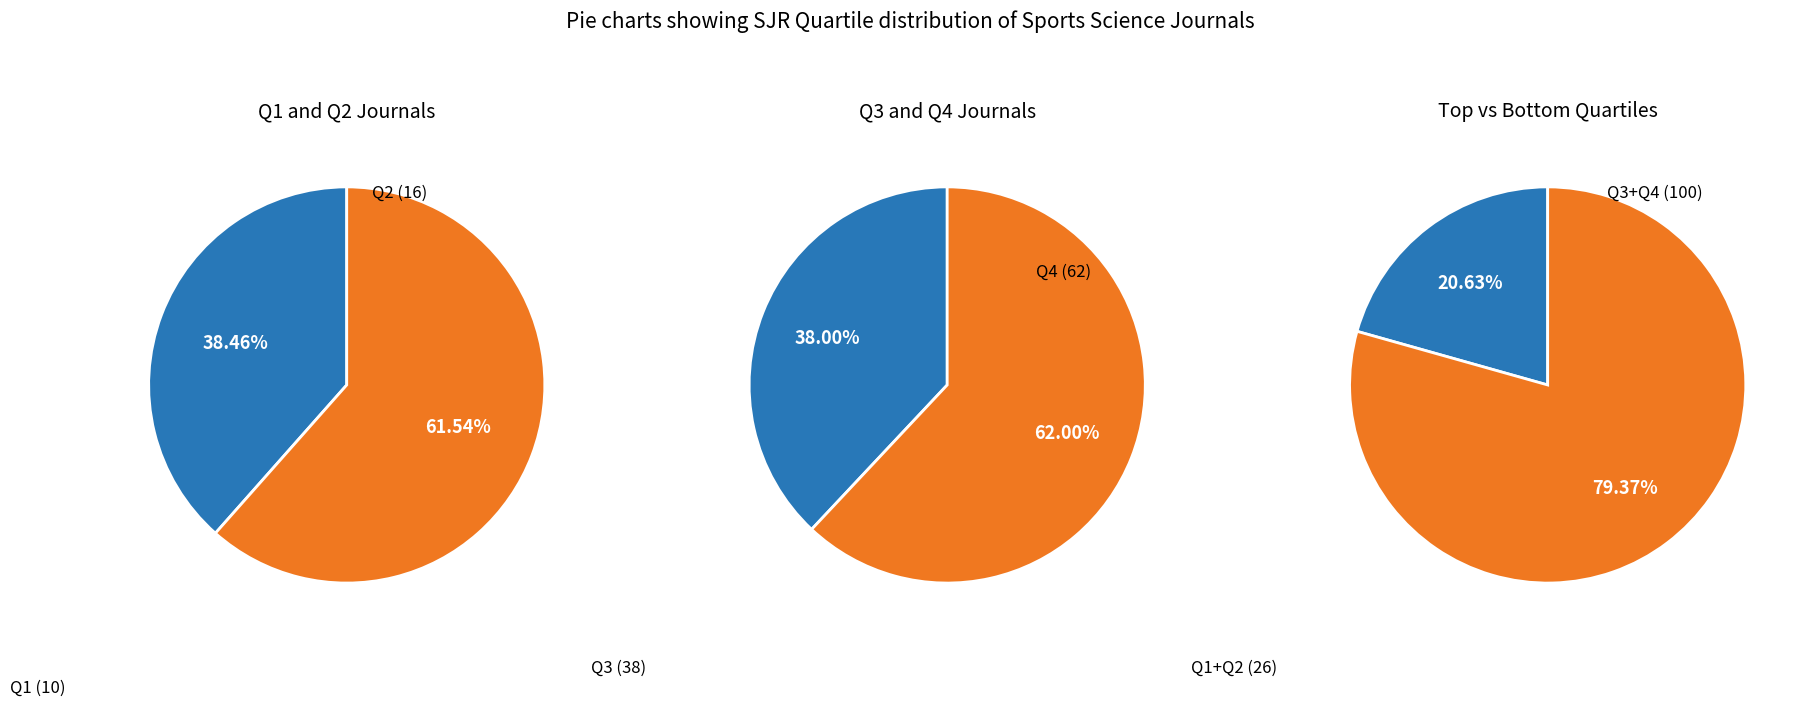

Is Q1 the majority of the pie?

No